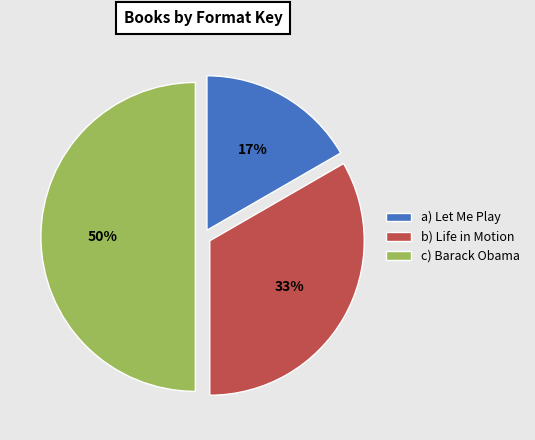

To the nearest percent, what is the difference between the largest and smallest slice percentages?

33%